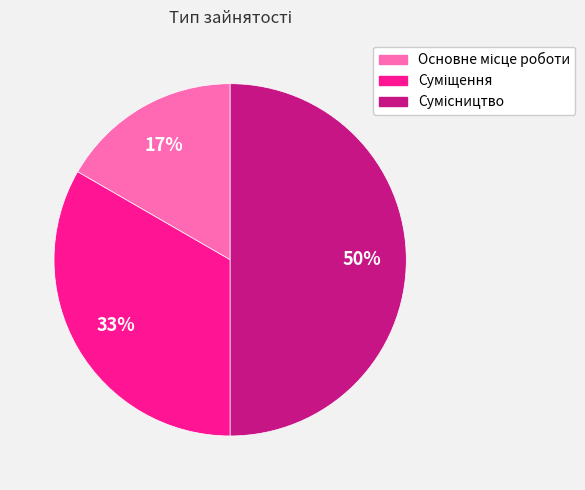

To the nearest percent, what is the average slice percentage?

33%